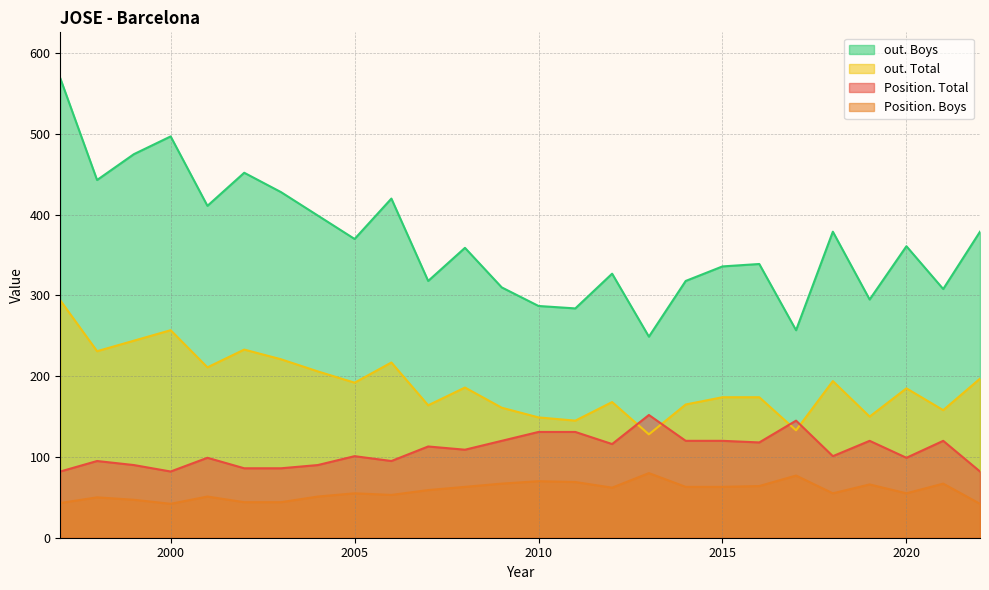

True or false: out. Boys and Position. Boys cross at least once.

False